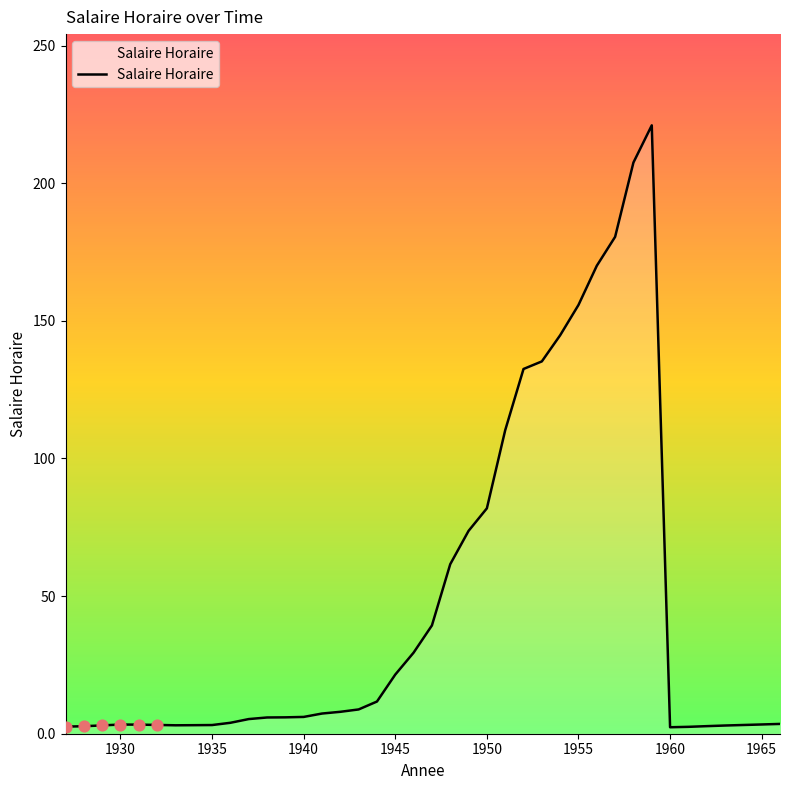

What is the maximum value shown in the chart?

221.0